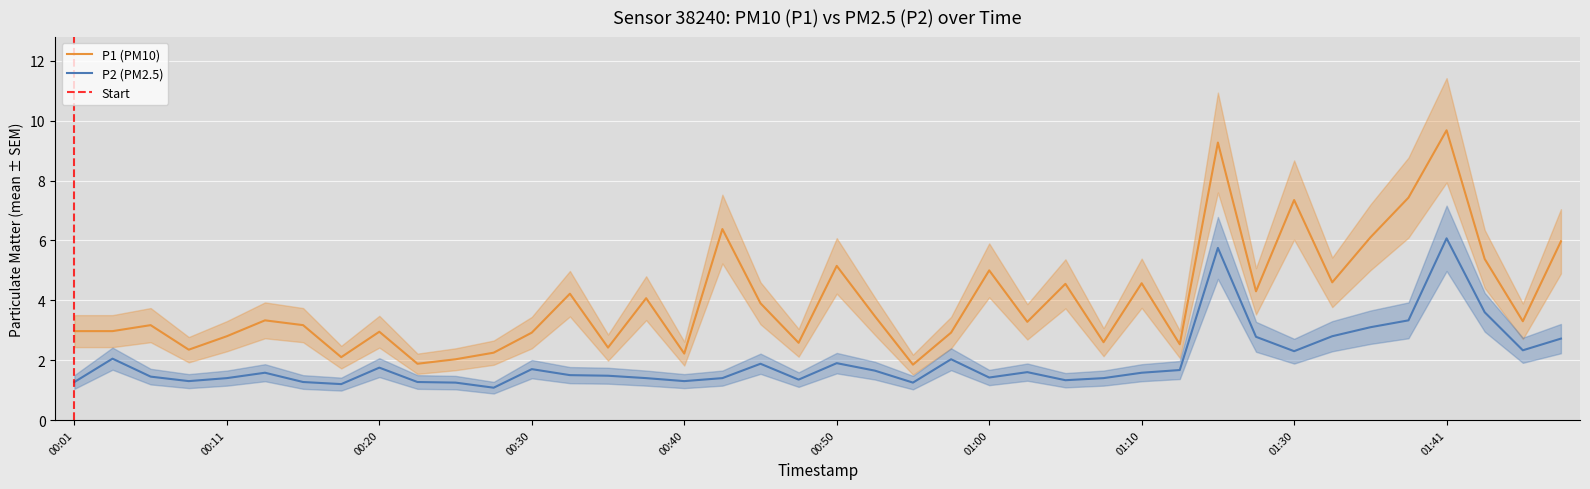

How many interior local valleys does the P2 series have?

10